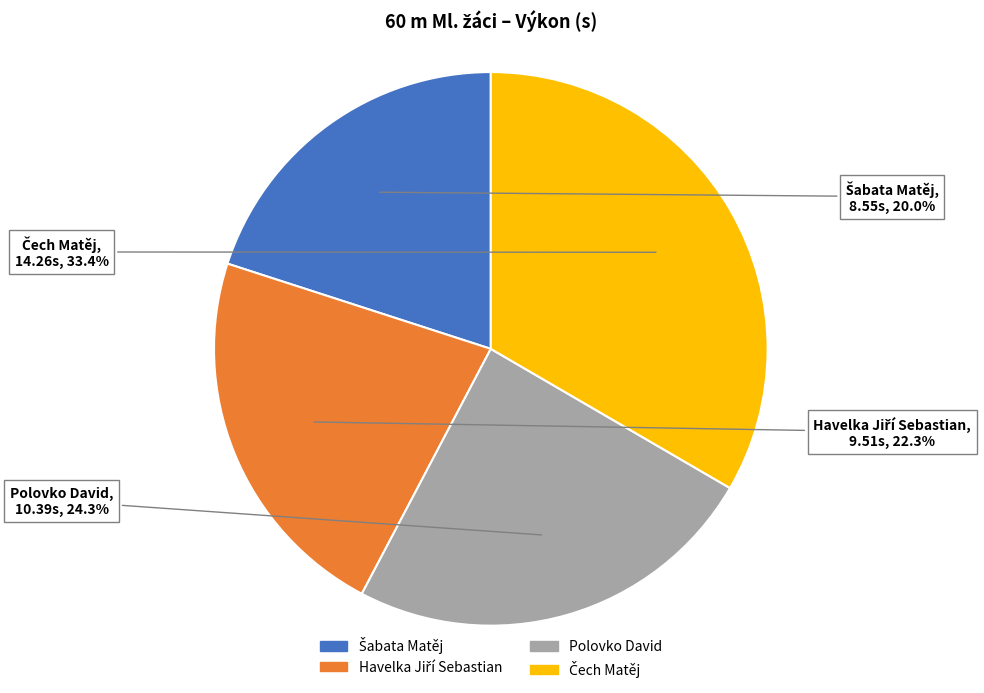

Does Polovko David account for over 50% of the chart?

No